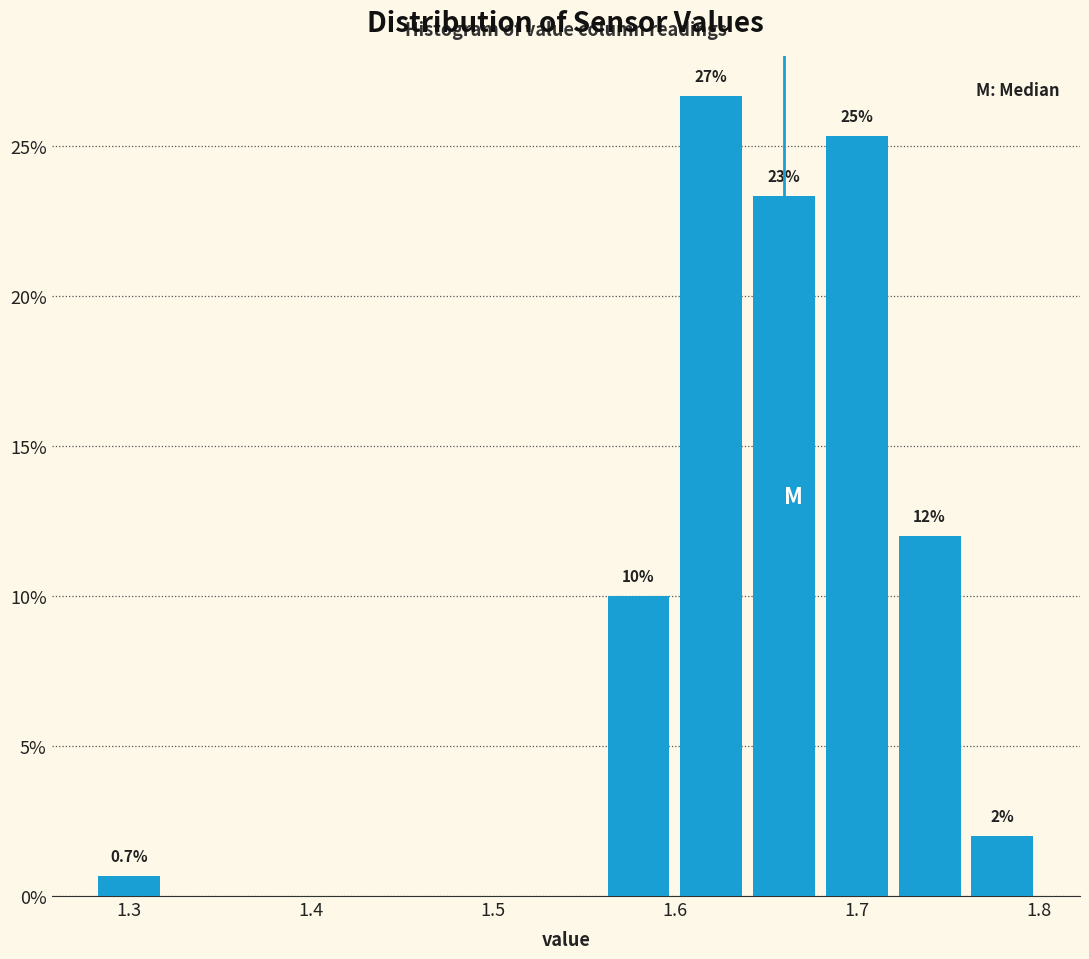

Which range on the x-axis has the tallest bar?

1.60 to 1.64